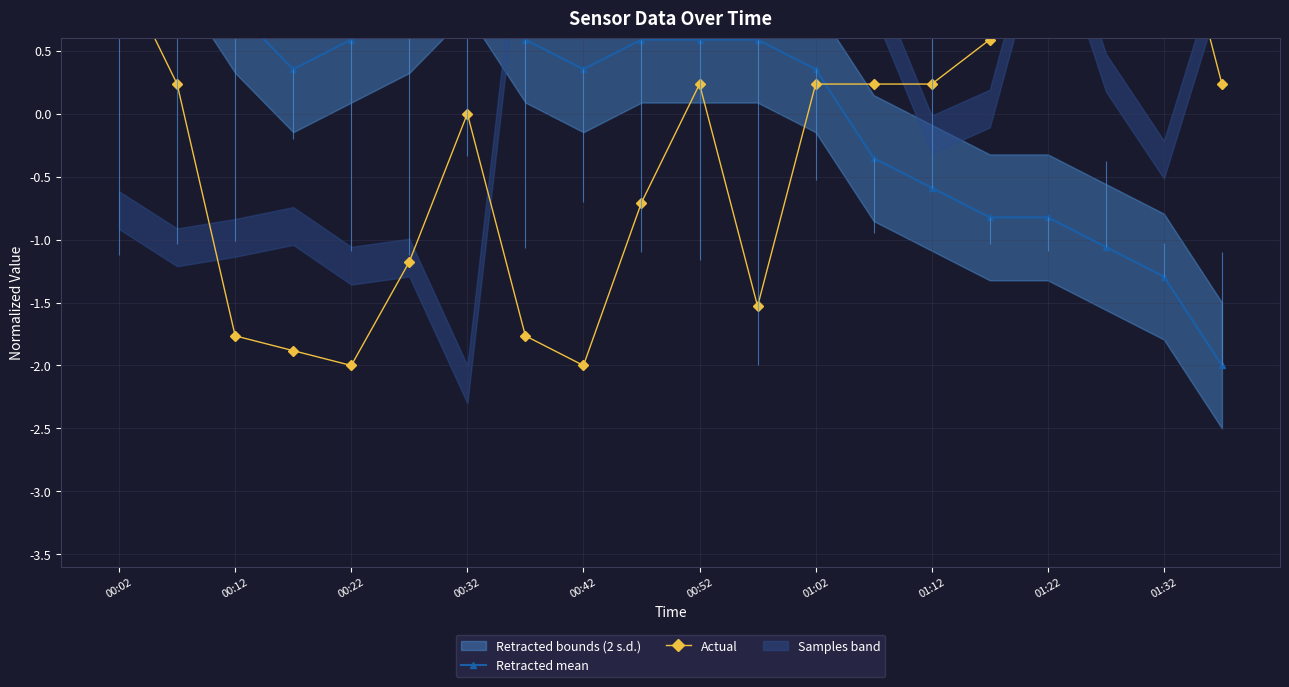

Which series ends up on top after the final intersection of Actual and Retracted mean?

Actual